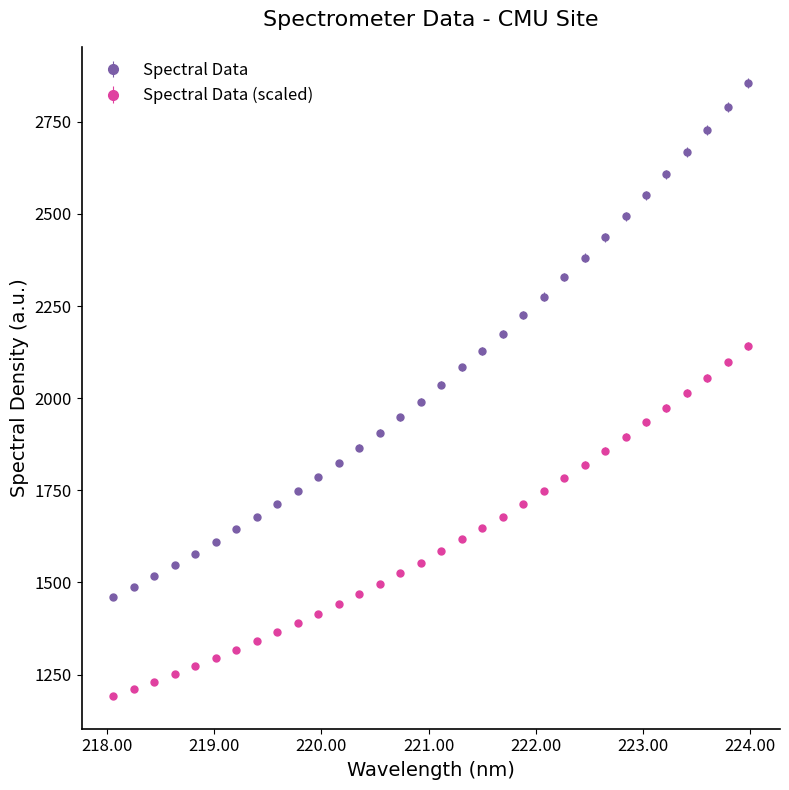

How many lines are shown in the chart?

2